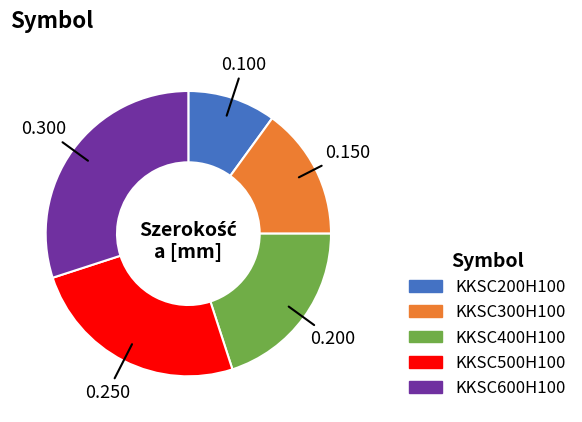

Is it true that KKSC500H100 is 14% of the pie?

False